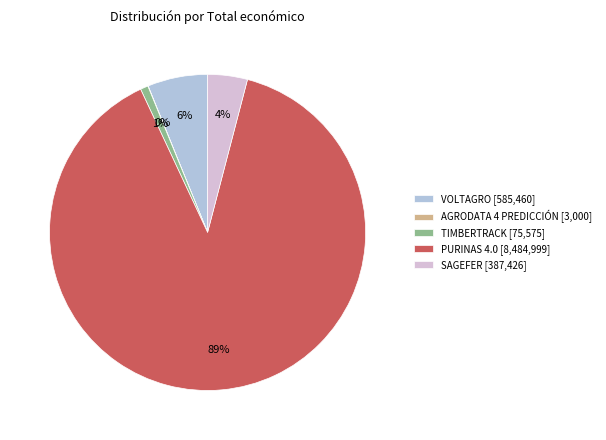

What percentage is the PURINAS 4.0 [8,484,999] slice, to the nearest percent?

89%